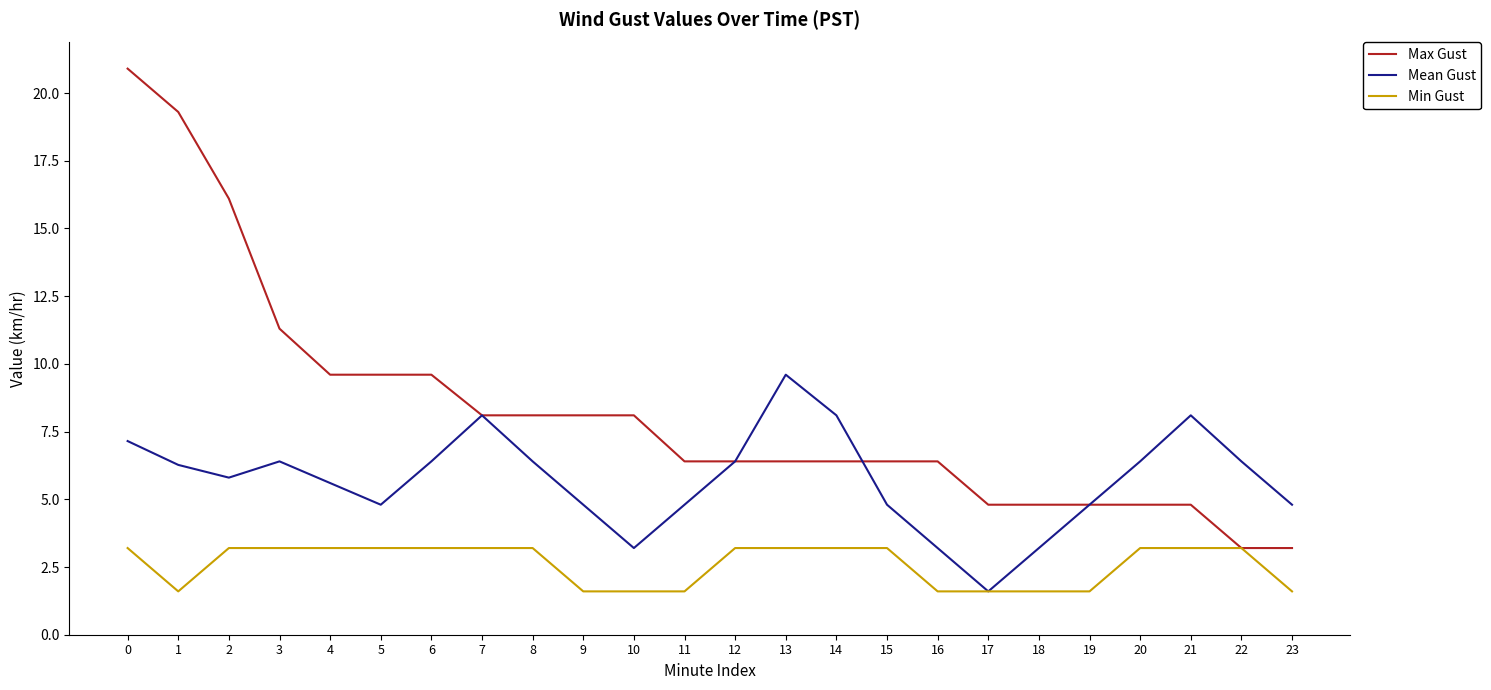

What is the difference between the highest and lowest values at 22?

3.2